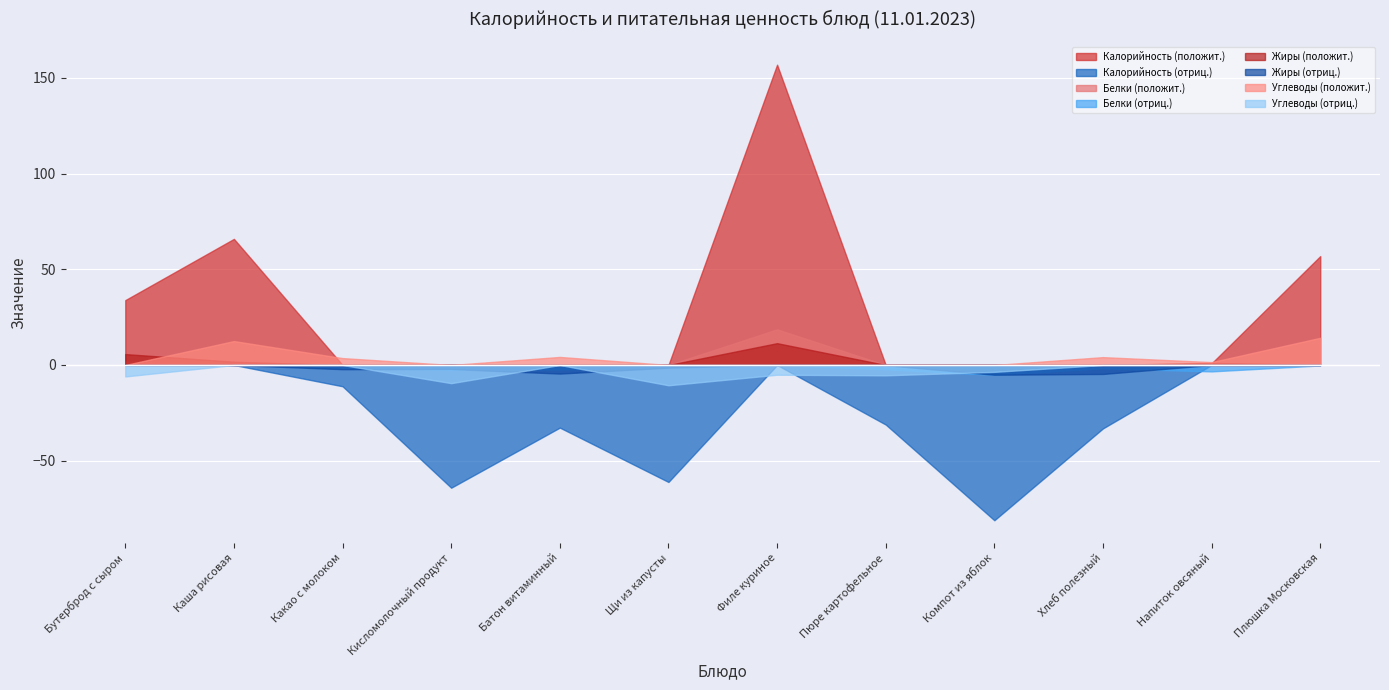

Which category has the highest value across all series?

Филе куриное